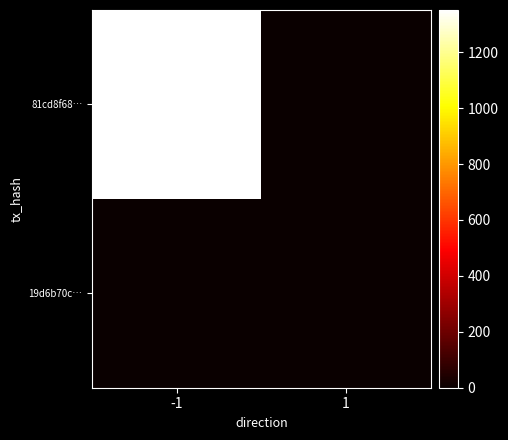

Reading left to right, list all the values displayed in this chart.

81cd8f68…: -1=1351	1=0
19d6b70c…: -1=0	1=0